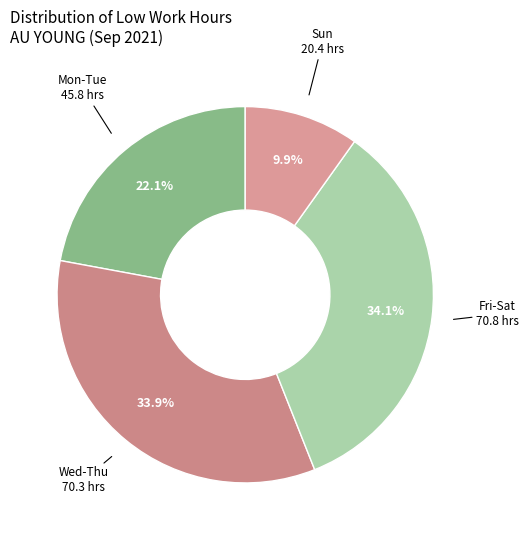

Count the number of slices in the pie.

4